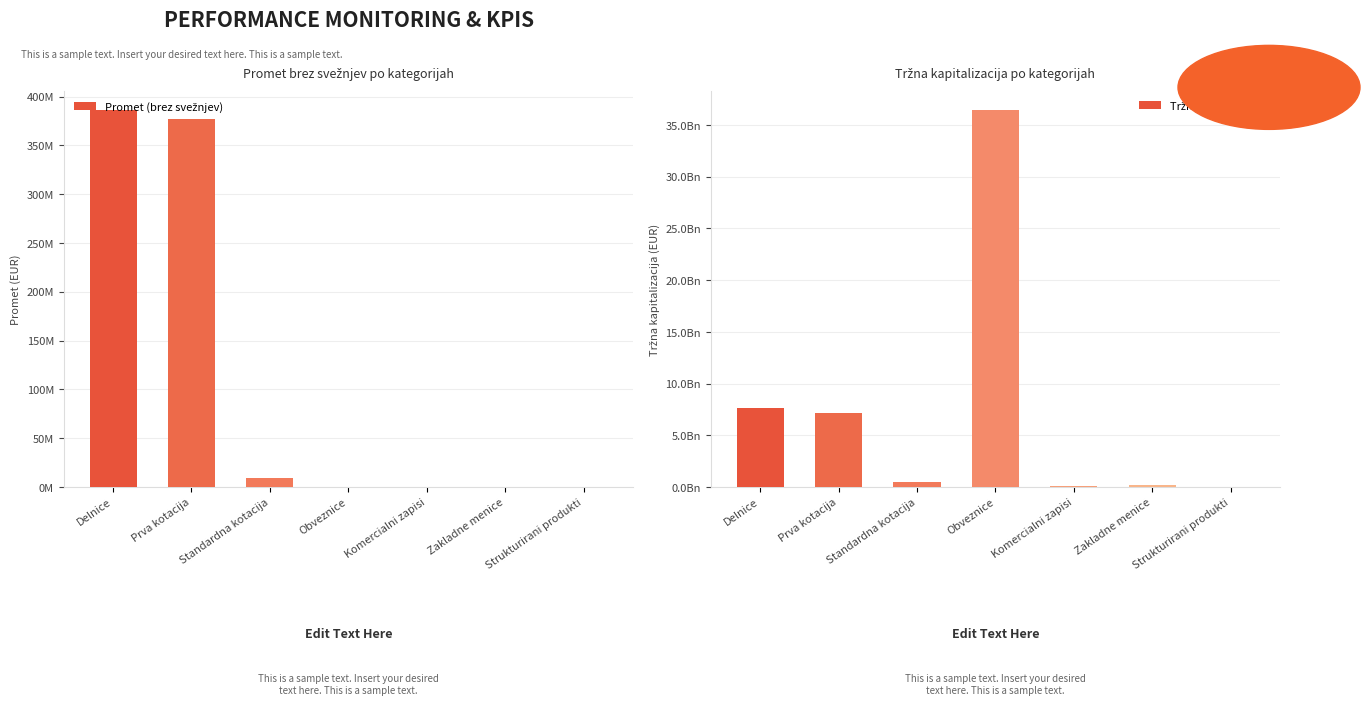

Reading left to right, extract all data points from this chart.

Promet (brez svežnjev): 386110298.3	376735209.0	9375089.3	110800.8	0.0	0.0	385318.2
Tržna kapitalizacija: 7631969388.8	7131475236.4	500494152.4	36435853056.3	75700000.0	249500000.0	14333327.3